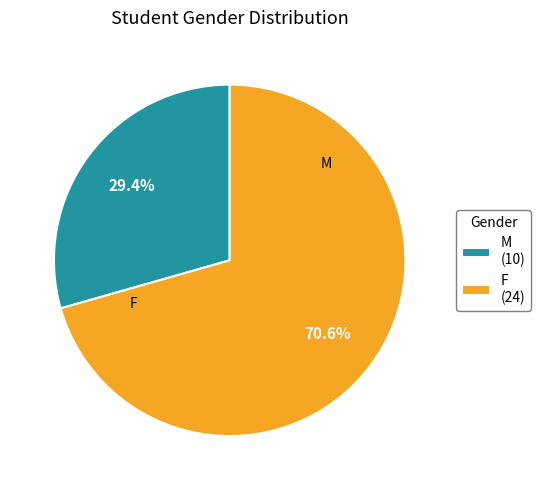

Combined, do F and M account for over 50%?

Yes